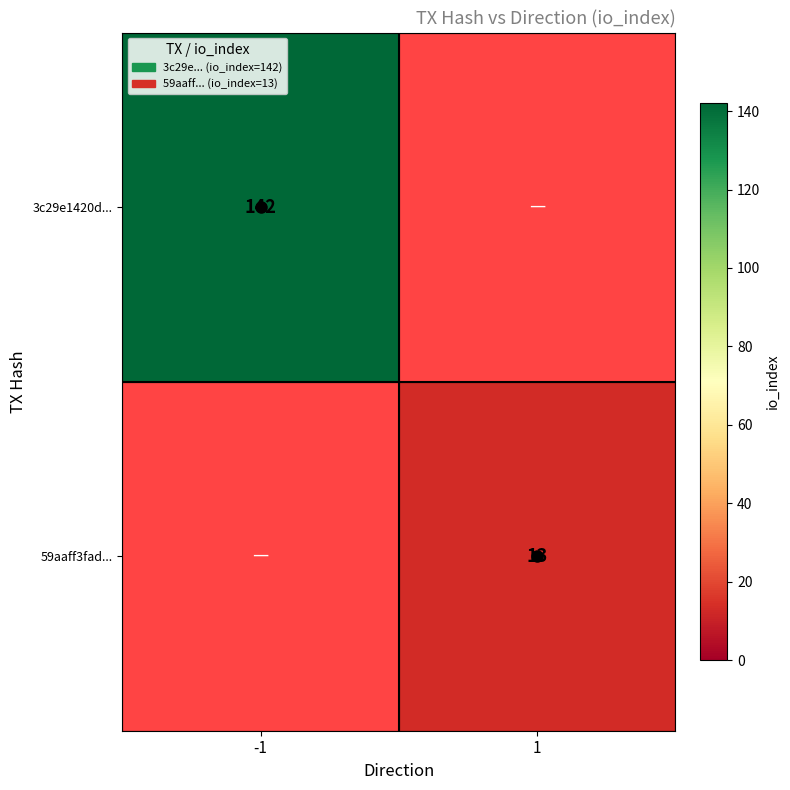

Is it true that 3c29e1420d... equals 204 at -1?

False